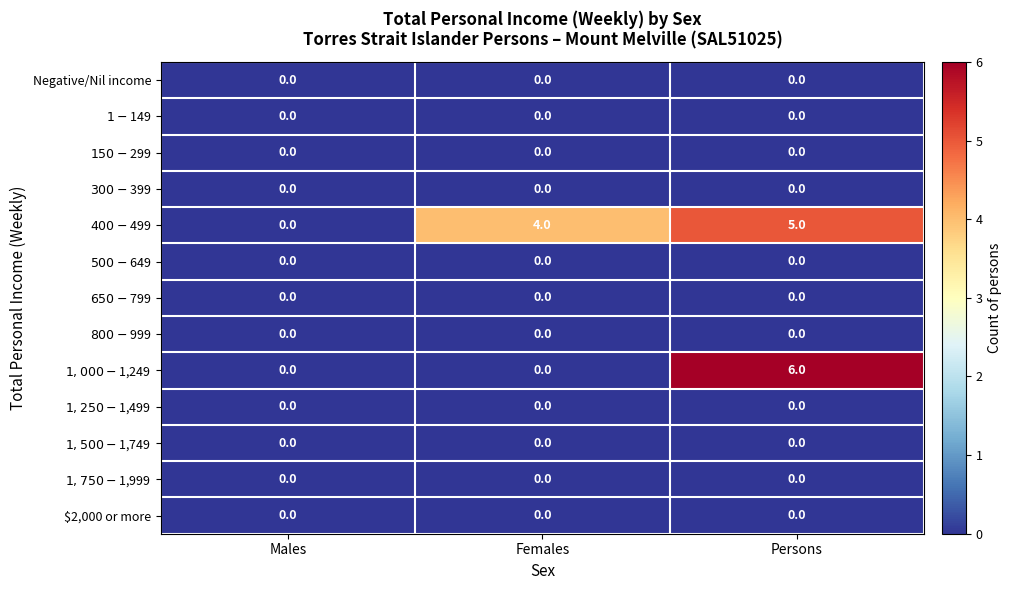

What is the total value across all series at Persons?

11